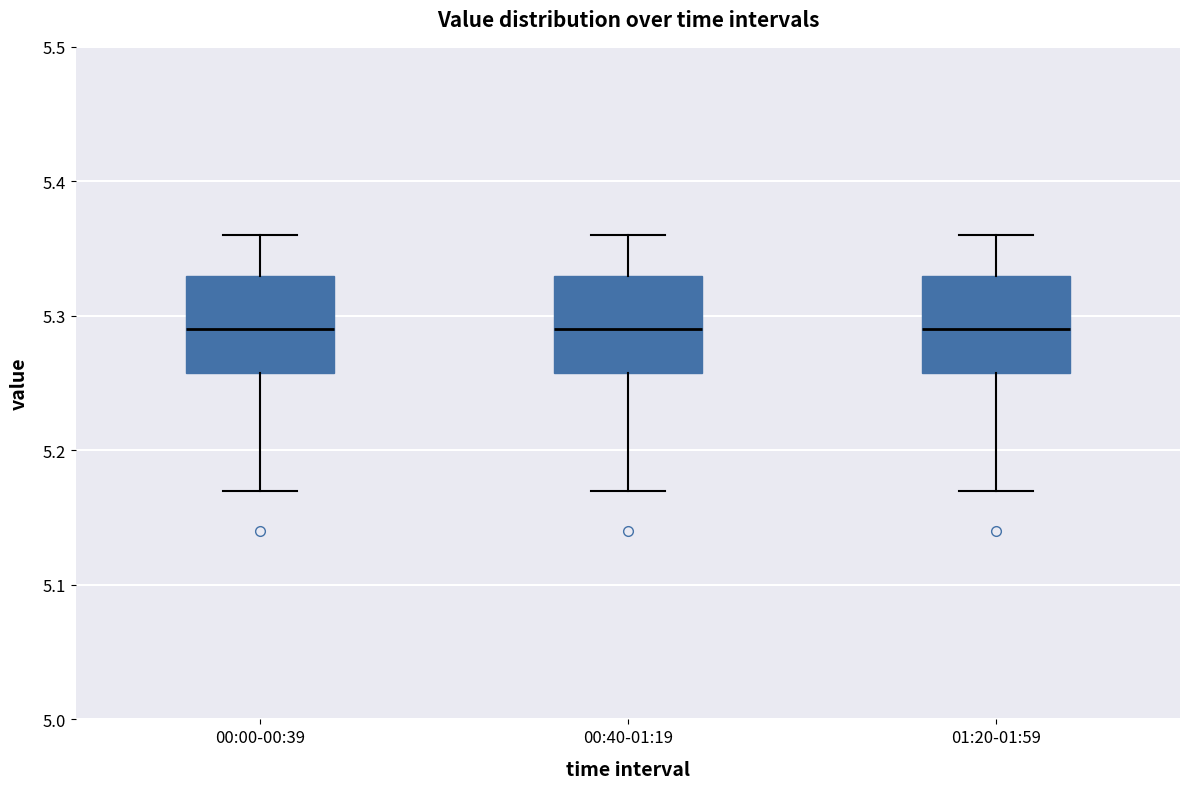

Where is the upper edge of the box for 00:40-01:19 on the y-axis? The values are not printed on the chart, so give them approximately, as read against the axis.

5.33